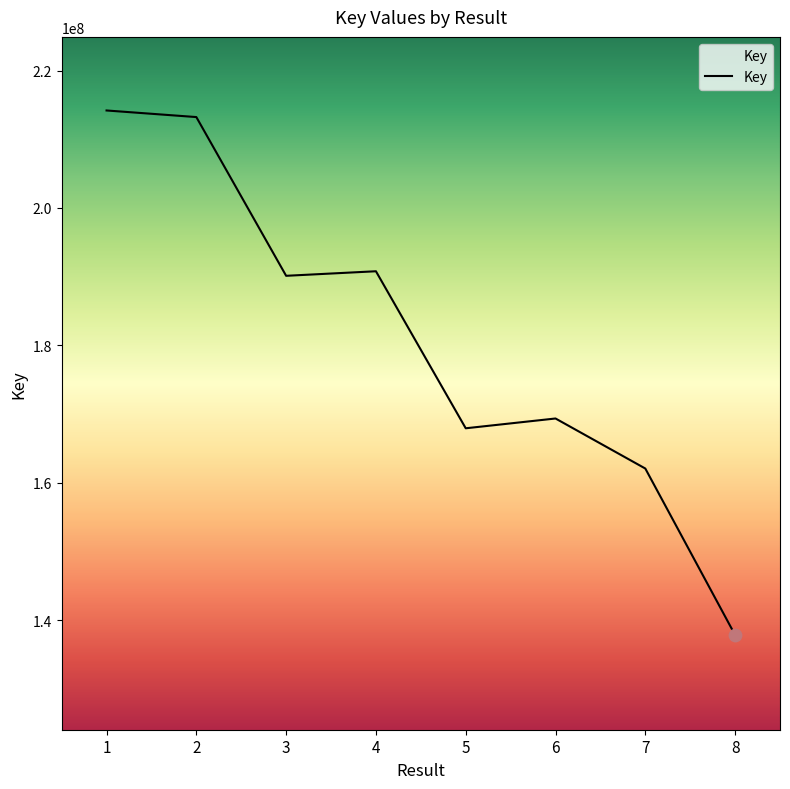

What is the change in value from 1 to 4?

-23400894